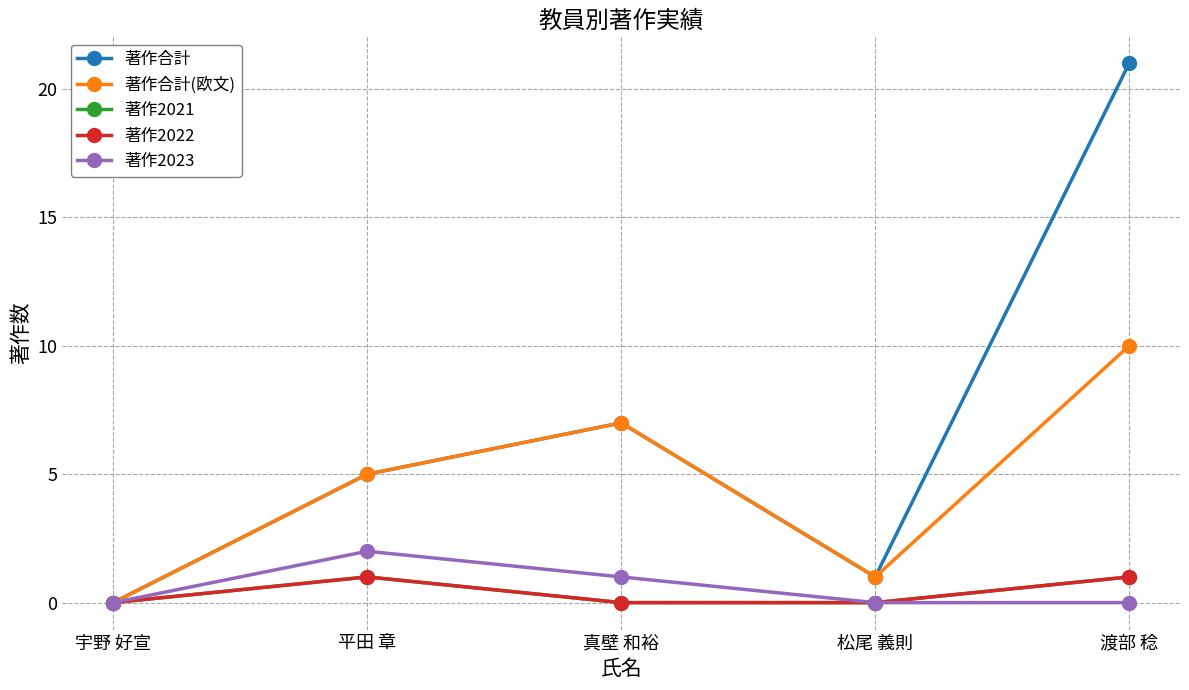

What position from the right is 平田 章?

4